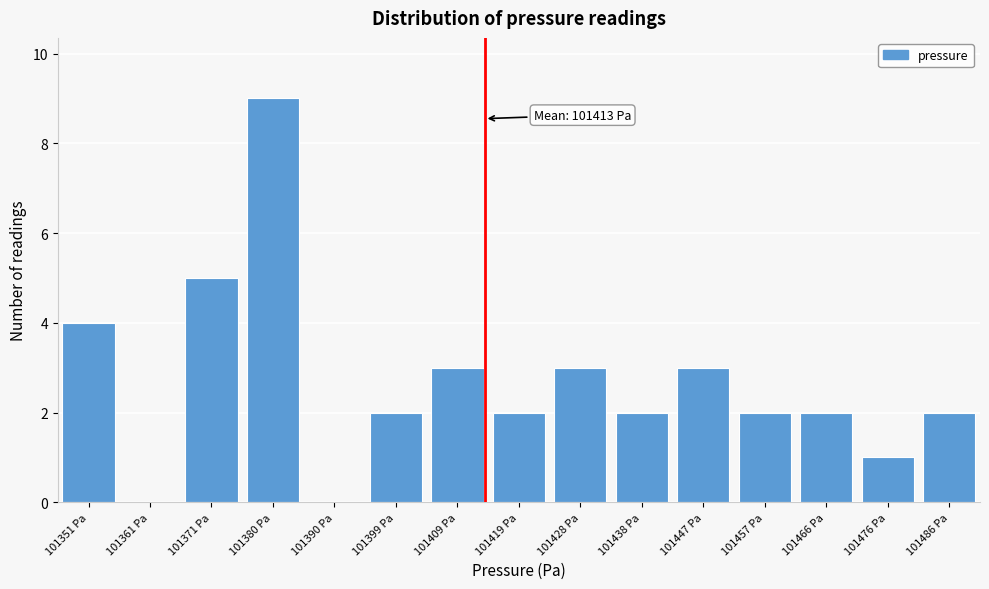

Reading left to right, what are all the values shown in this chart?

101351 Pa=4	101361 Pa=0	101371 Pa=5	101380 Pa=9	101390 Pa=0	101399 Pa=2	101409 Pa=3	101419 Pa=2	101428 Pa=3	101438 Pa=2	101447 Pa=3	101457 Pa=2	101466 Pa=2	101476 Pa=1	101486 Pa=2